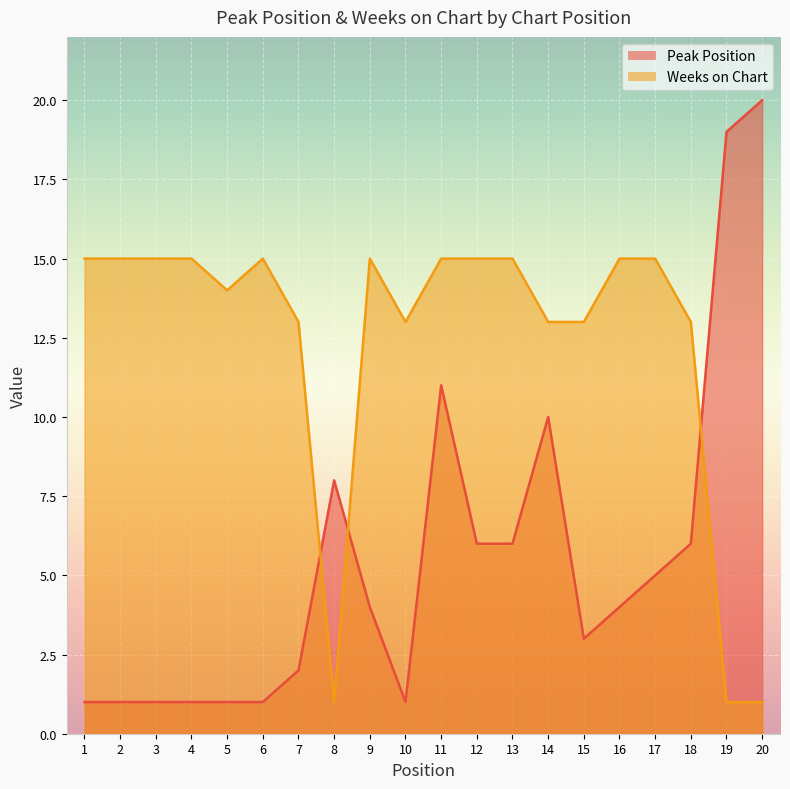

At which category is the sum across all series the highest?

11